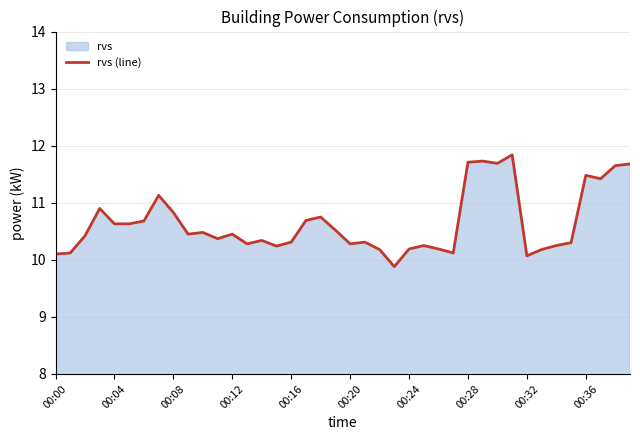

At which label does the data first exceed 10?

00:00